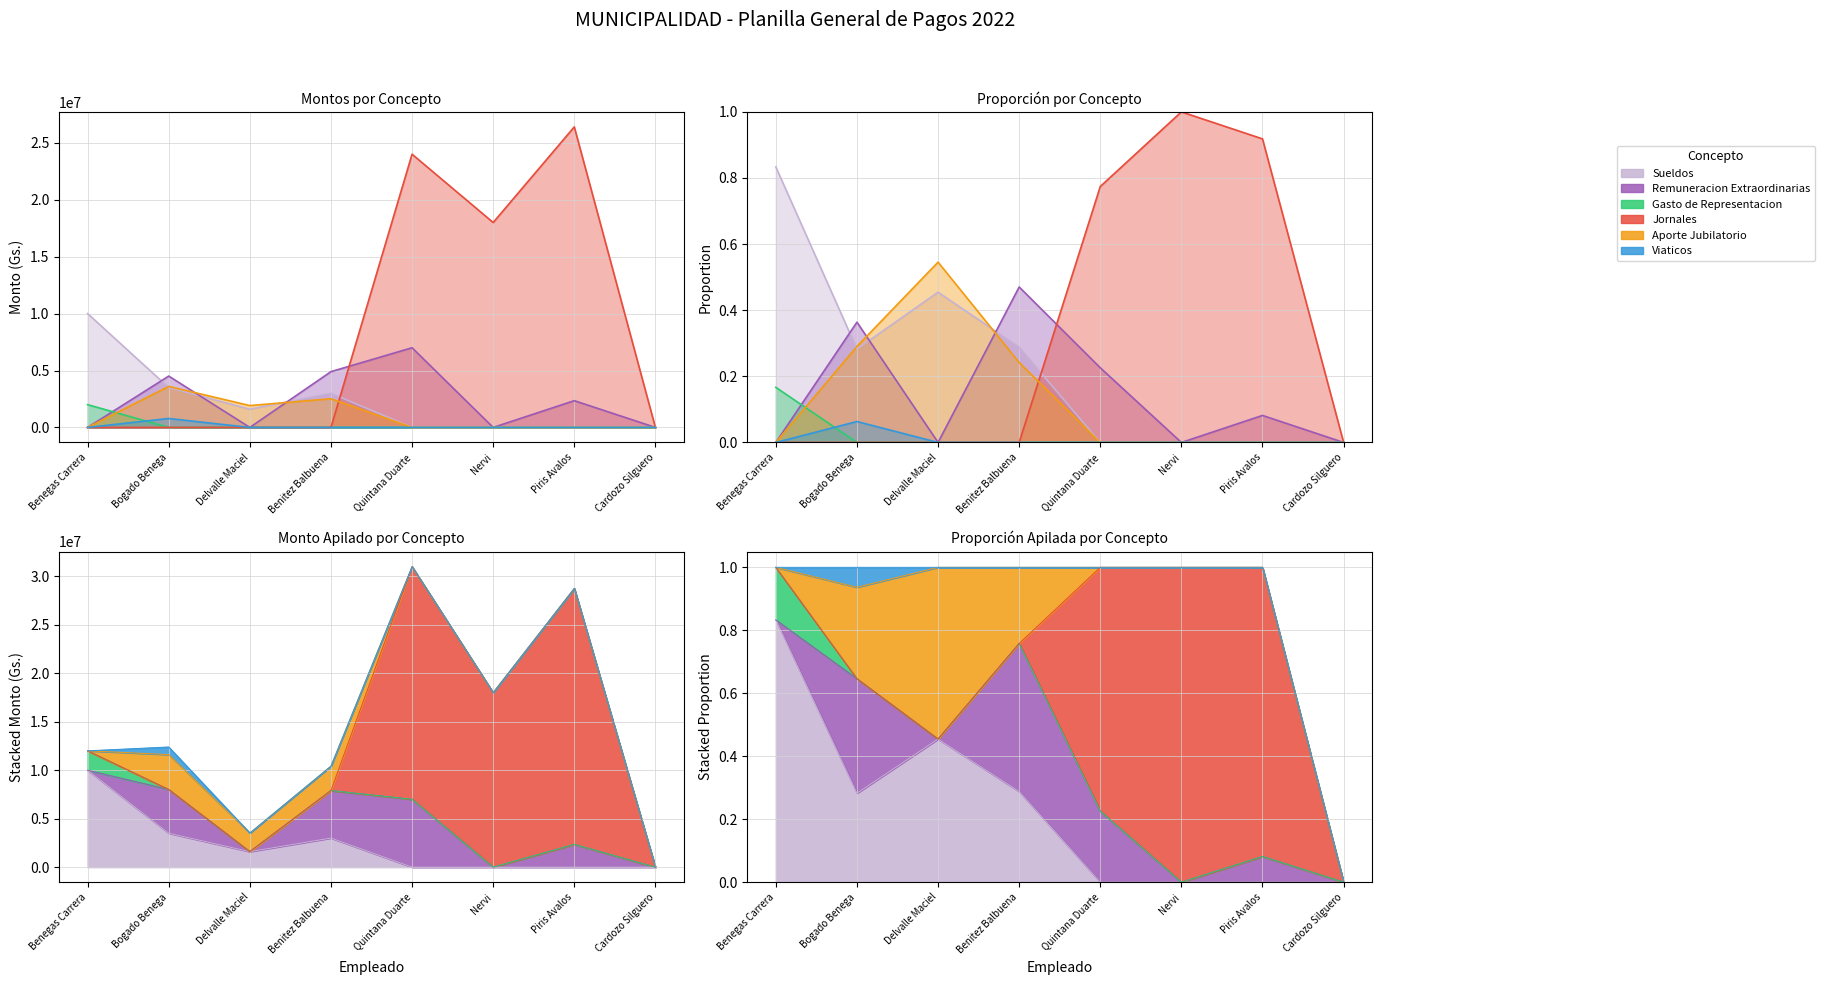

True or false: Gasto de Representacion has a value of -1288575 at Nervi.

False